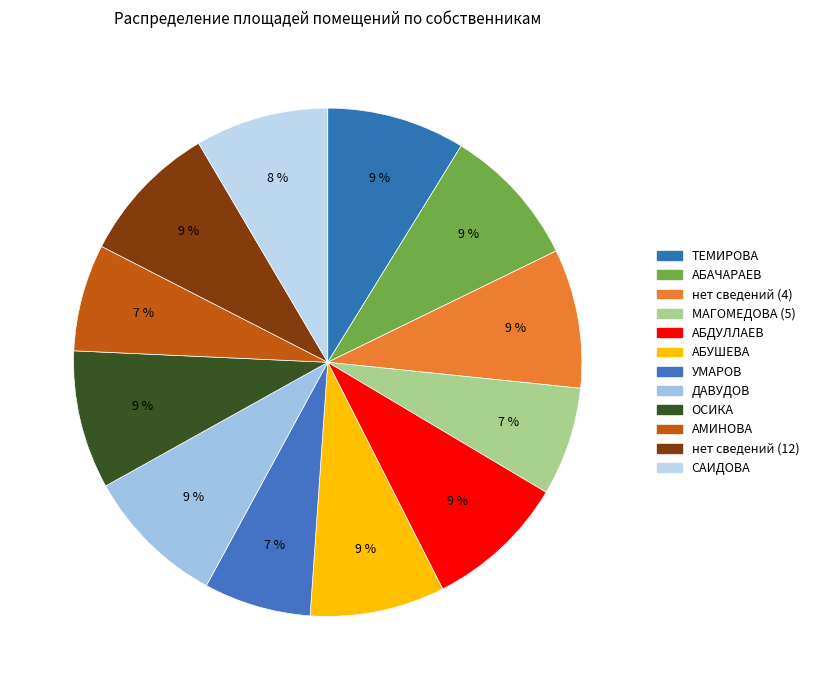

To the nearest percent, what portion does ДАВУДОВ represent?

9%